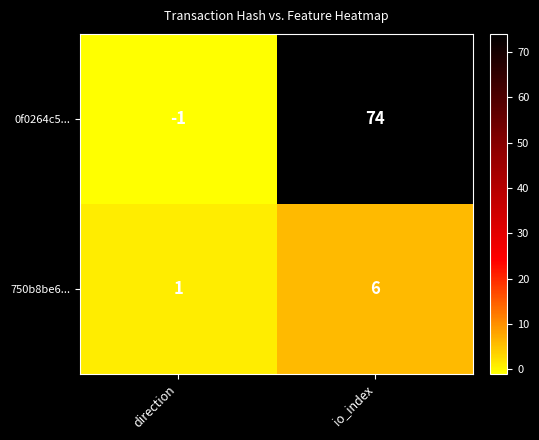

What is the sum of all 750b8be6... values?

7